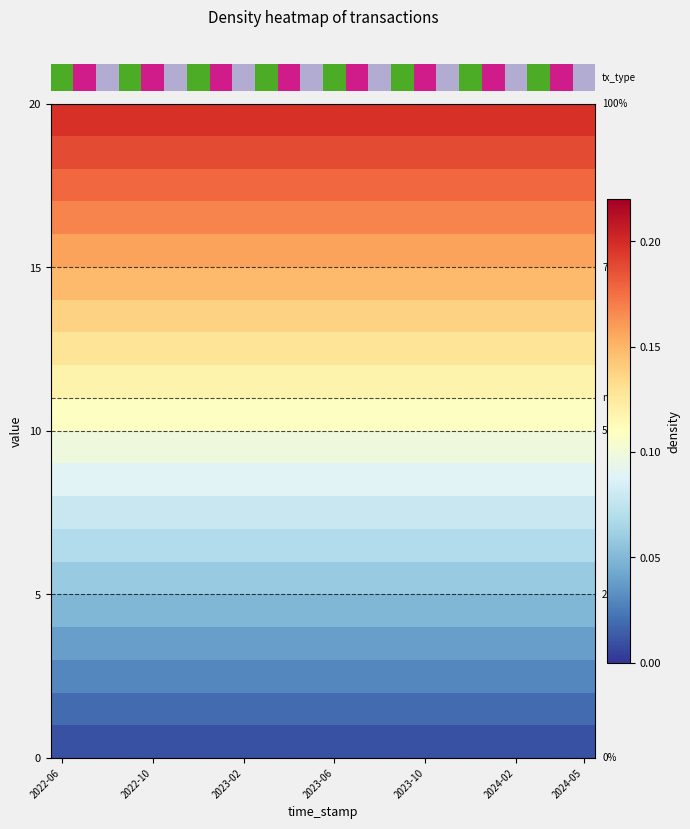

At how many categories does at least one series exceed 0?

24